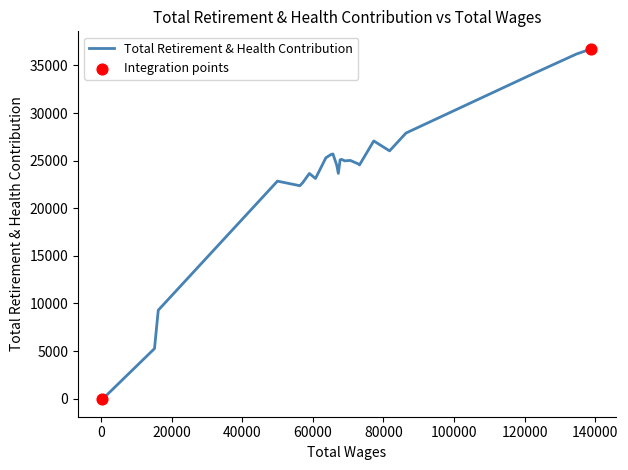

What is the difference between the maximum and minimum values?

36807